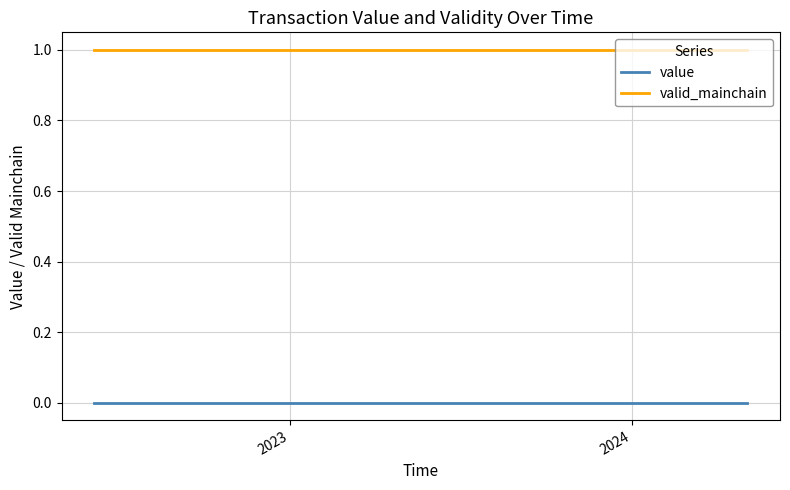

Rank the series by their average value, from lowest to highest.

value, valid_mainchain